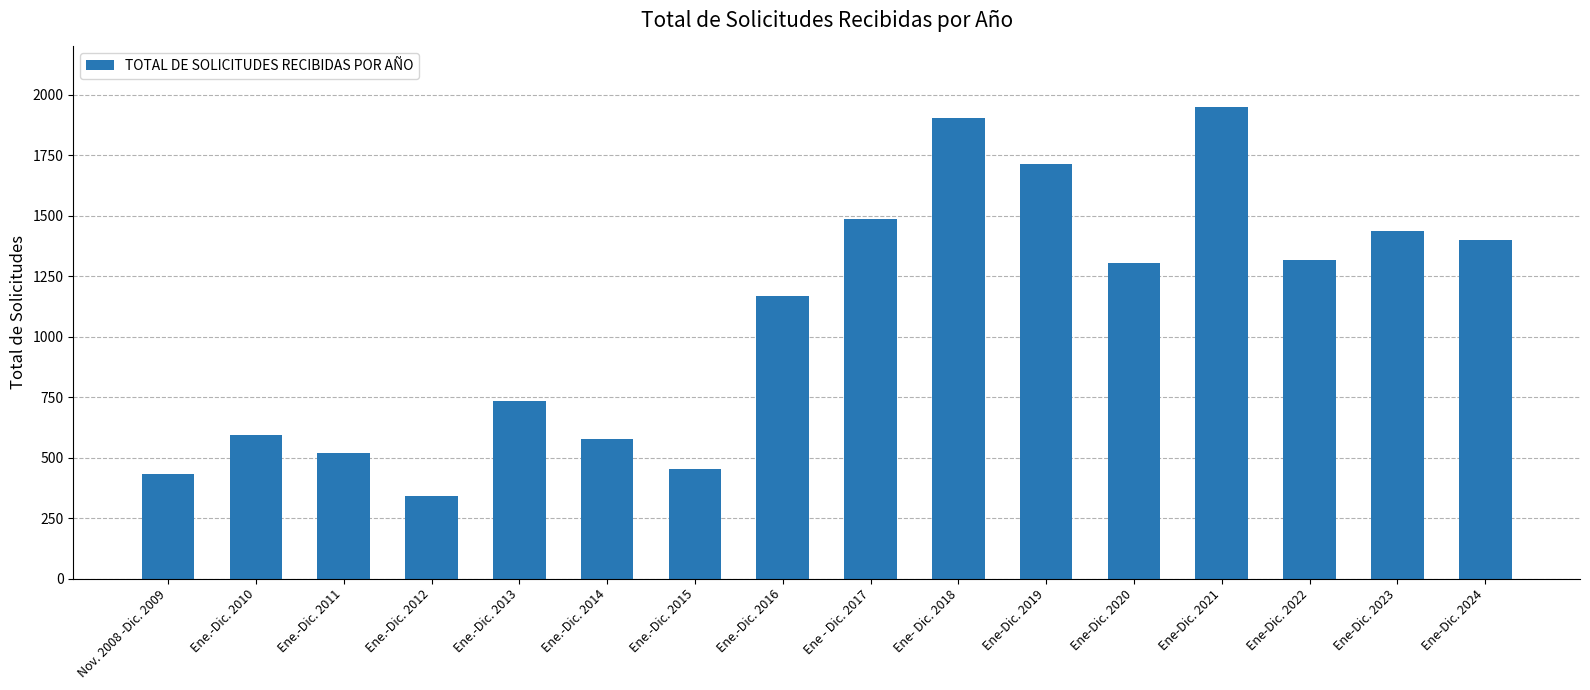

How many bars are there in total?

16